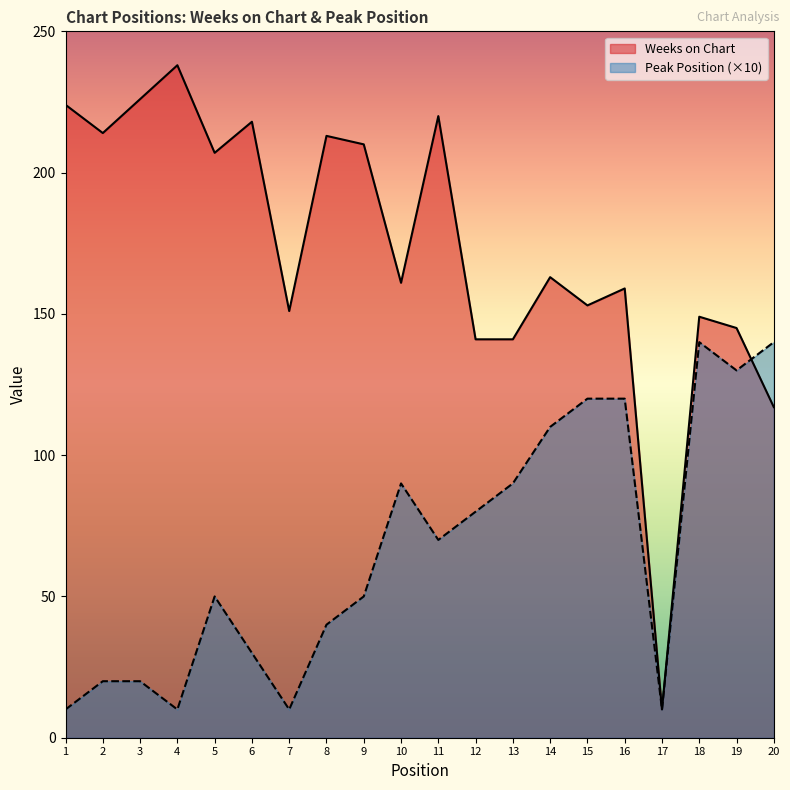

In Weeks on Chart, how many points are lower than both neighbors (excluding endpoints)?

6